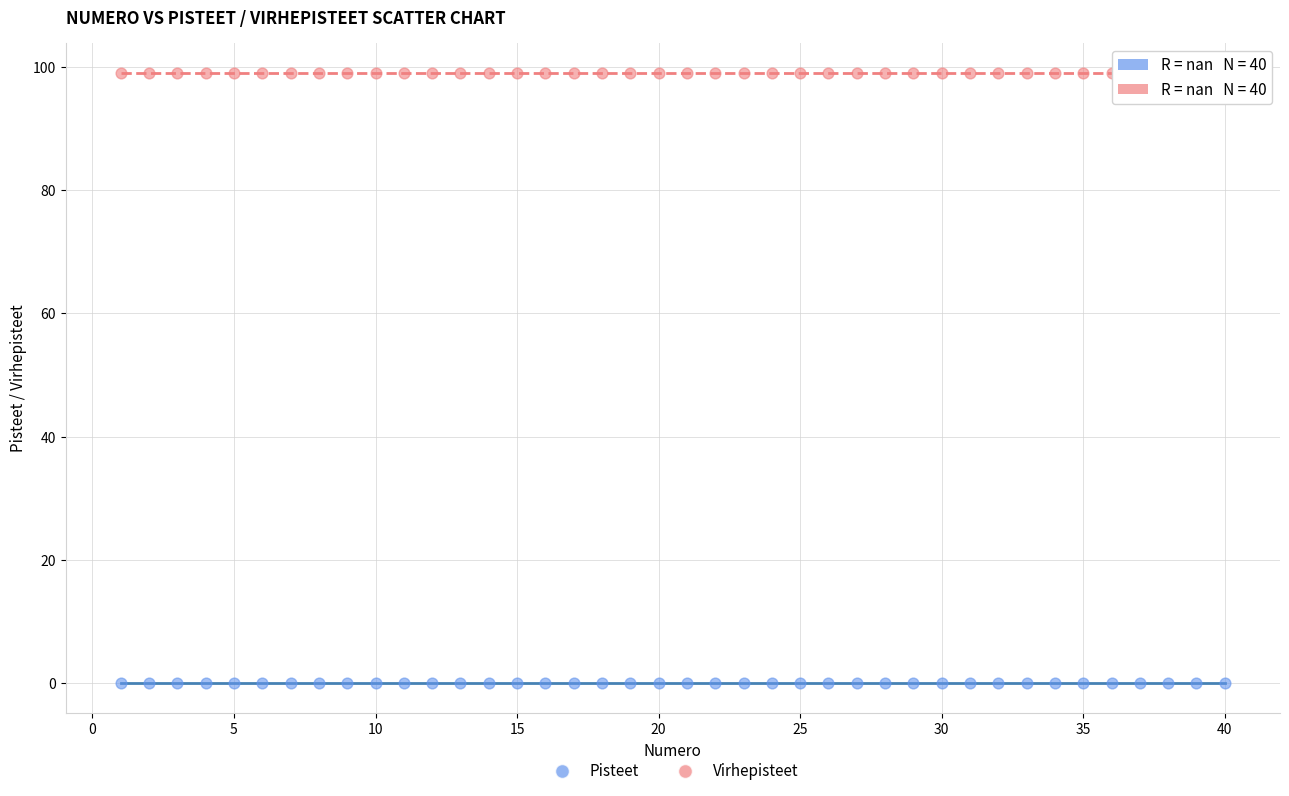

Which series contains the lowest Y value?

Pisteet